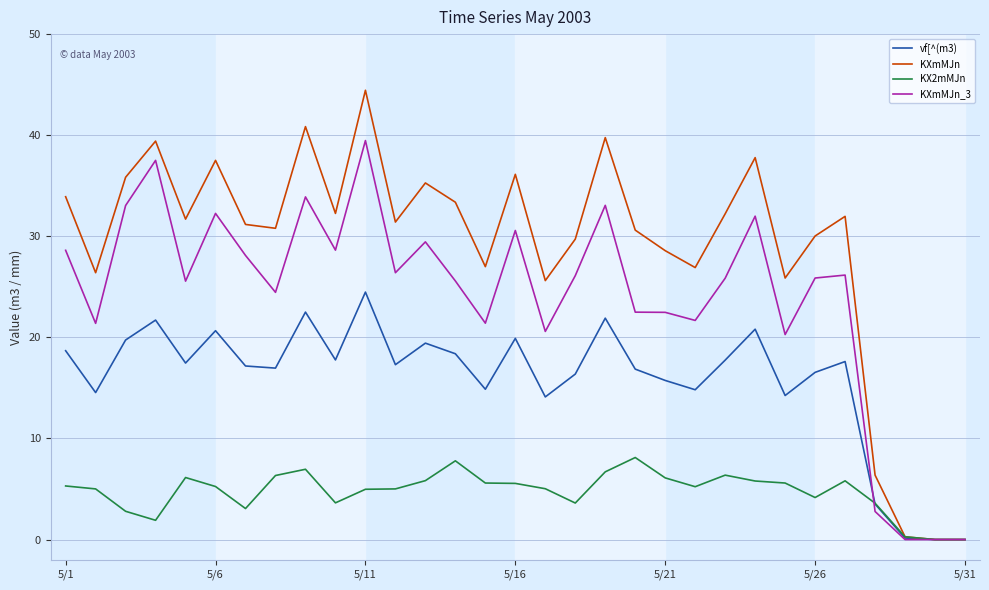

Which series has the largest range (max minus min)?

KXmMJn